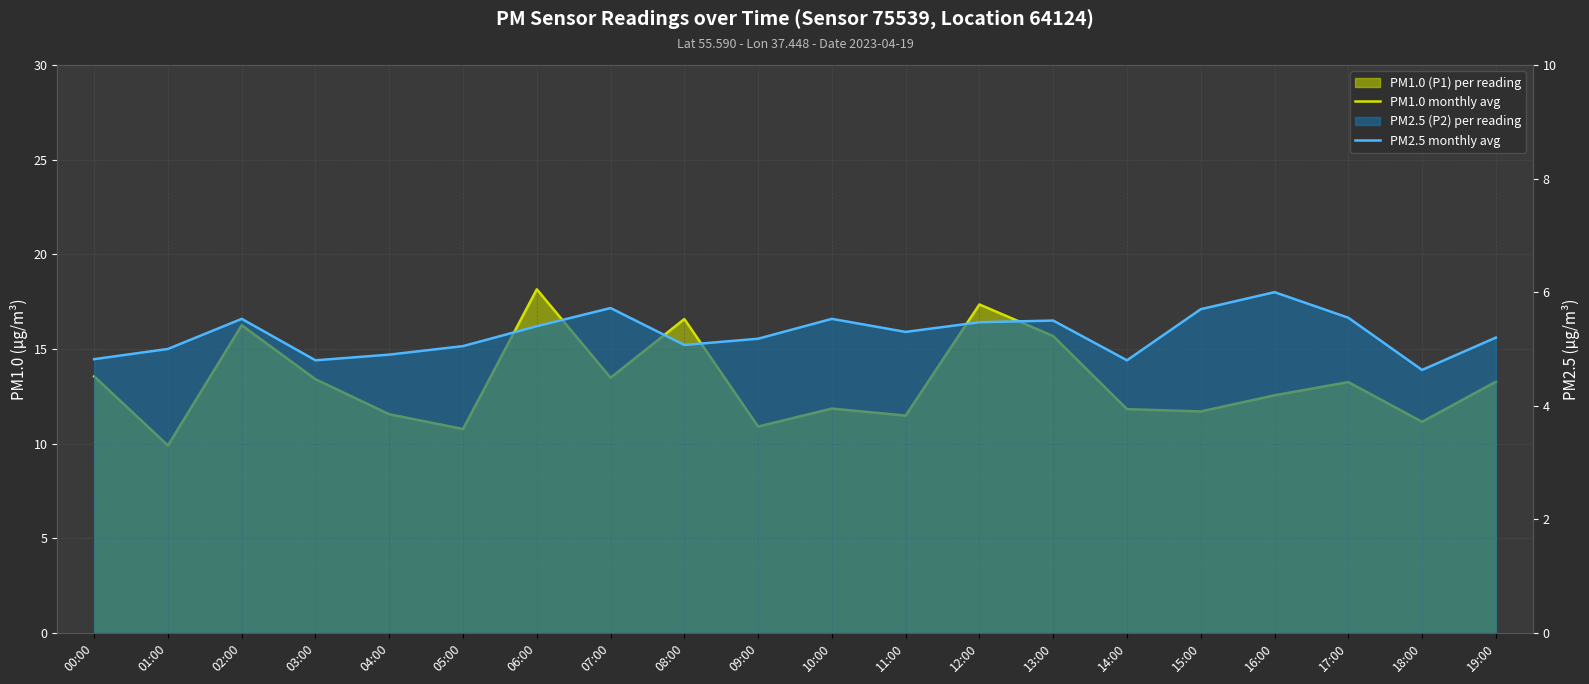

At which label does PM2.5 monthly avg reach its minimum?

18:00